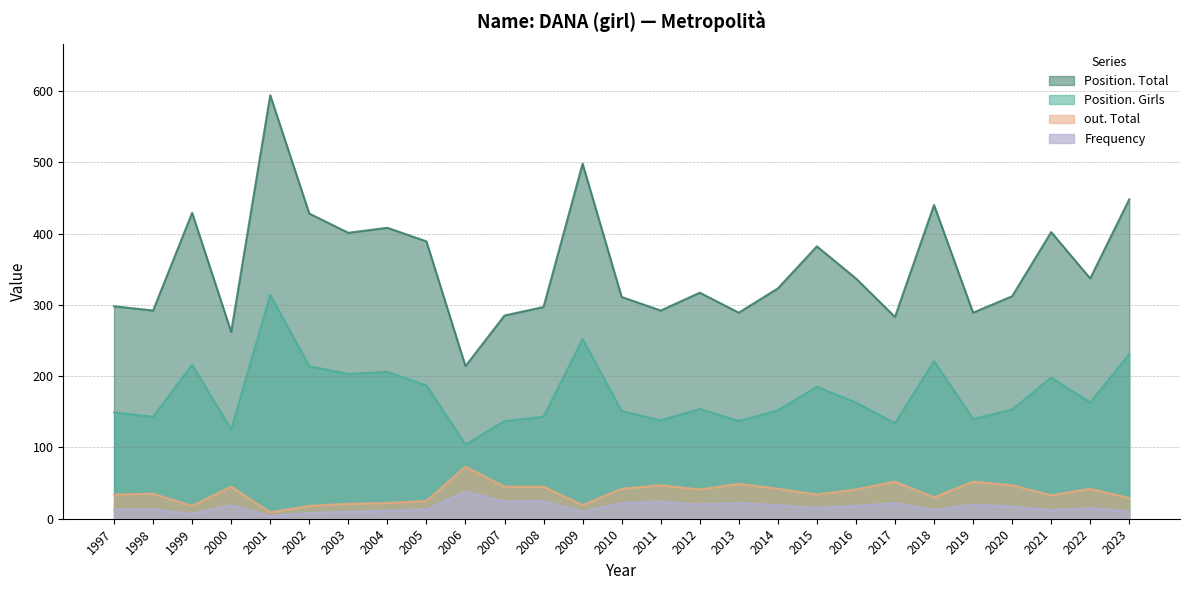

Does the chart have visible grid lines?

Yes